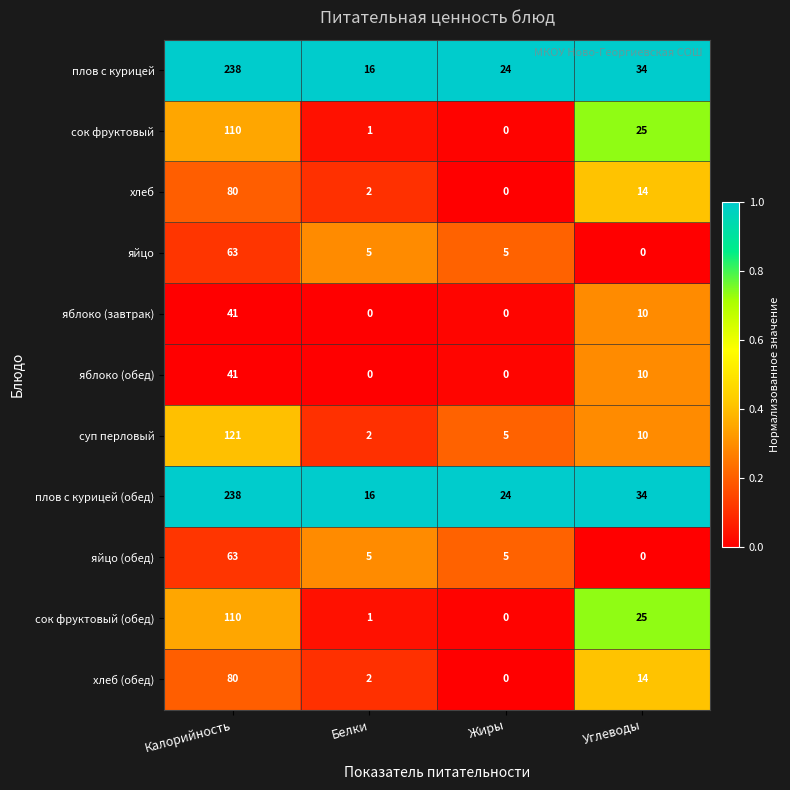

At which category is the sum across all series the highest?

Калорийность